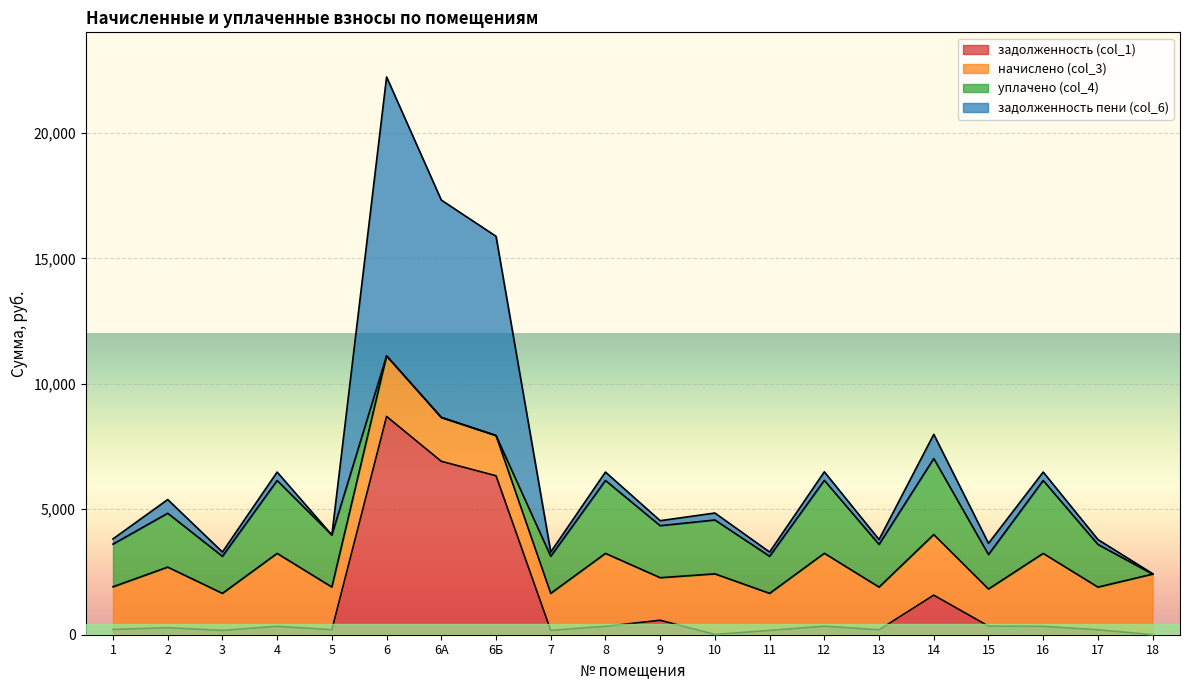

Between 12 and 15, which series saw the biggest shift?

уплачено (col_4)